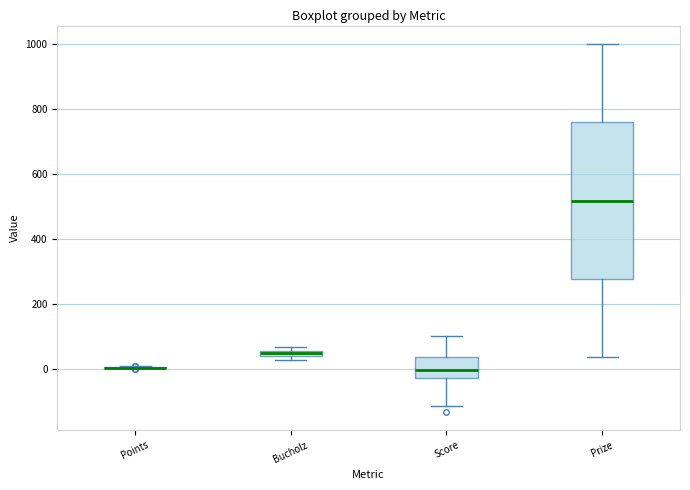

Which box is the tallest, from its lower edge to its upper edge?

Prize